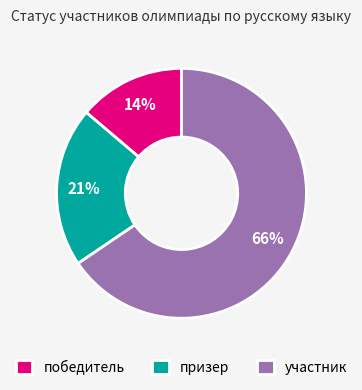

Rank the categories by value from lowest to highest.

победитель, призер, участник